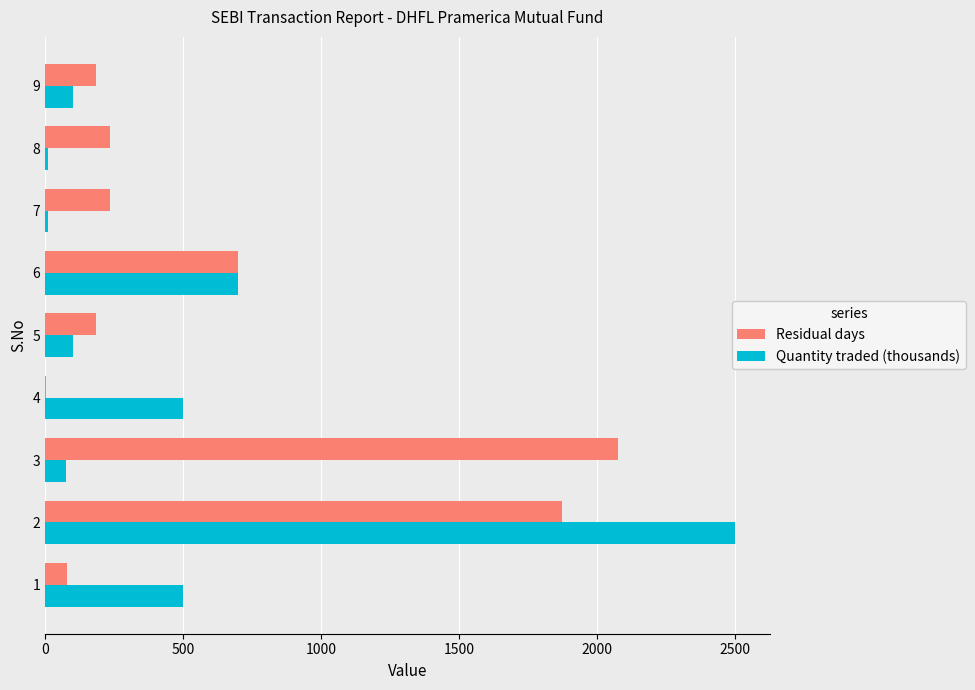

What is the spread (max minus min) of values at 8?

226